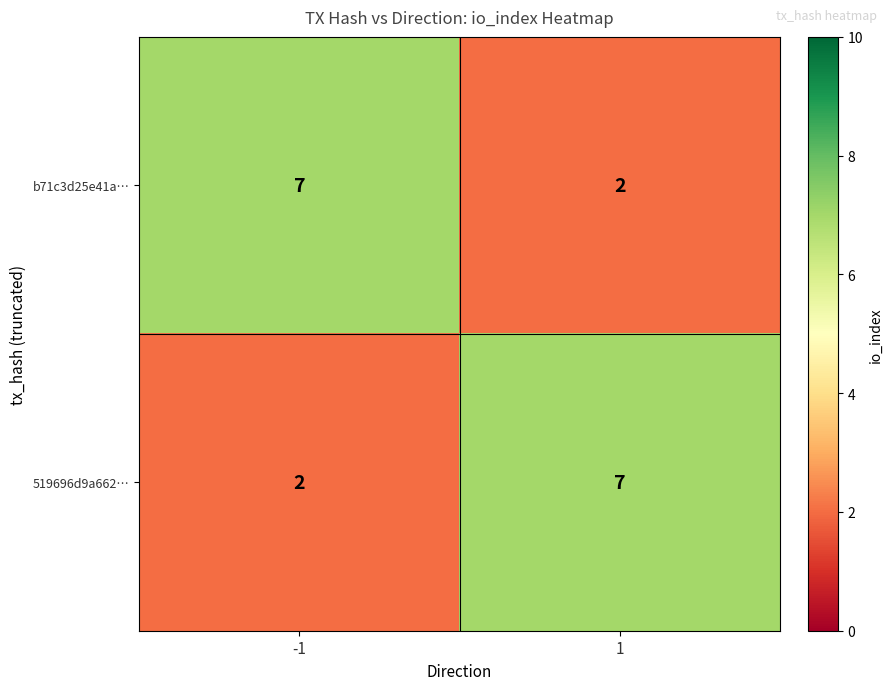

What is the maximum value for b71c3d25e41a…?

7